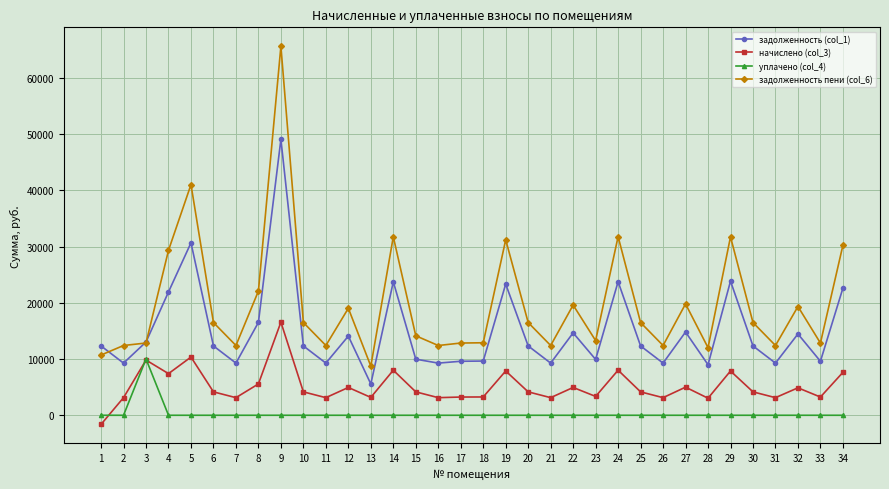

True or false: начислено (col_3) has more than 1 interior local peaks.

True